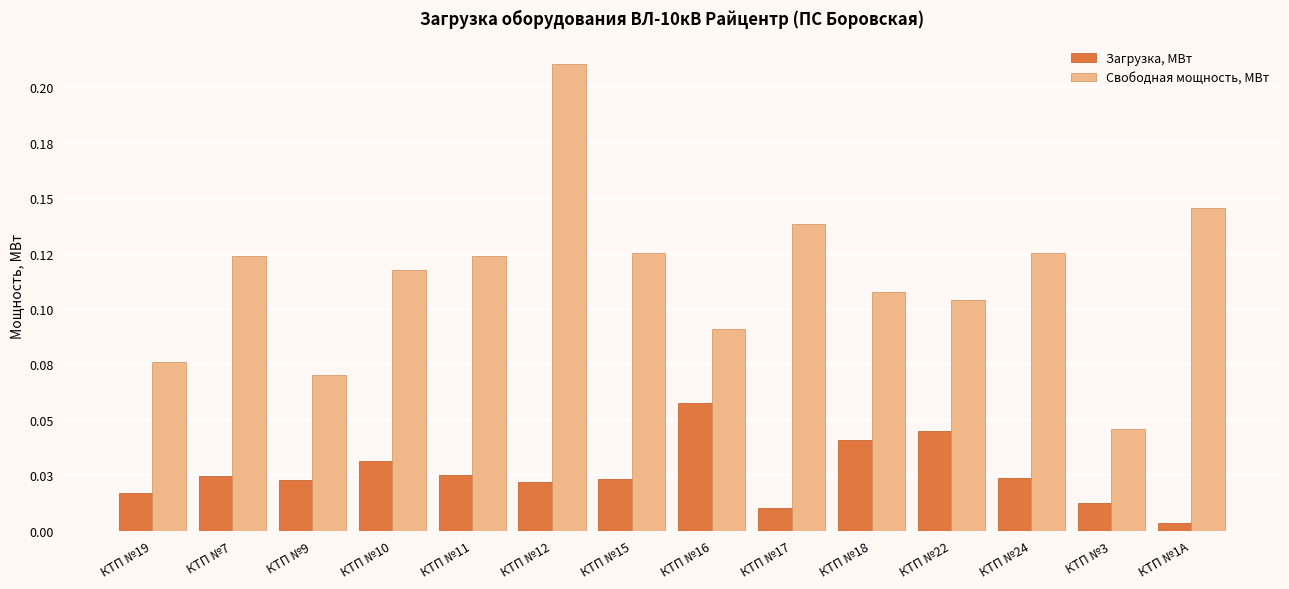

What position from the left is КТП №22?

11